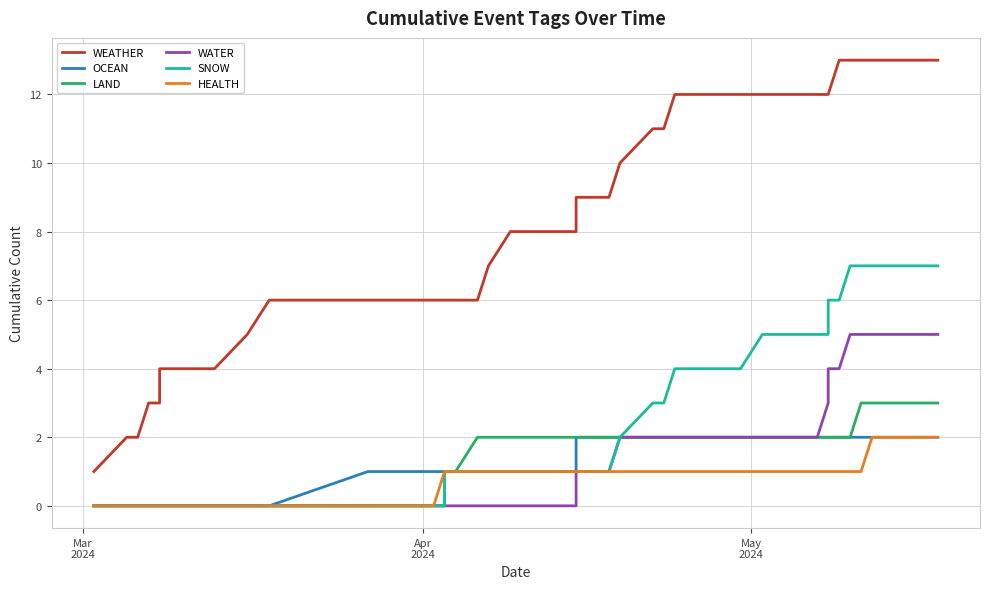

Reading right to left, transcribe all the data shown in this chart.

WEATHER: 13	13	13	13	13	12	12	12	12	12	12	12	12	11	11	10	9	9	8	8	8	8	8	7	6	6	6	6	6	6	6	6	5	4	4	3	3	2	2	1
OCEAN: 2	2	2	2	2	2	2	2	2	2	2	2	2	2	2	2	2	2	1	1	1	1	1	1	1	1	1	1	1	1	1	0	0	0	0	0	0	0	0	0
LAND: 3	3	3	2	2	2	2	2	2	2	2	2	2	2	2	2	2	2	2	2	2	2	2	2	2	1	1	0	0	0	0	0	0	0	0	0	0	0	0	0
WATER: 5	5	5	5	4	4	3	3	2	2	2	2	2	2	2	2	1	1	0	0	0	0	0	0	0	0	0	0	0	0	0	0	0	0	0	0	0	0	0	0
SNOW: 7	7	7	7	6	6	5	5	5	5	4	4	4	3	3	2	1	1	1	1	1	1	1	1	1	1	1	0	0	0	0	0	0	0	0	0	0	0	0	0
HEALTH: 2	2	1	1	1	1	1	1	1	1	1	1	1	1	1	1	1	1	1	1	1	1	1	1	1	1	1	1	0	0	0	0	0	0	0	0	0	0	0	0